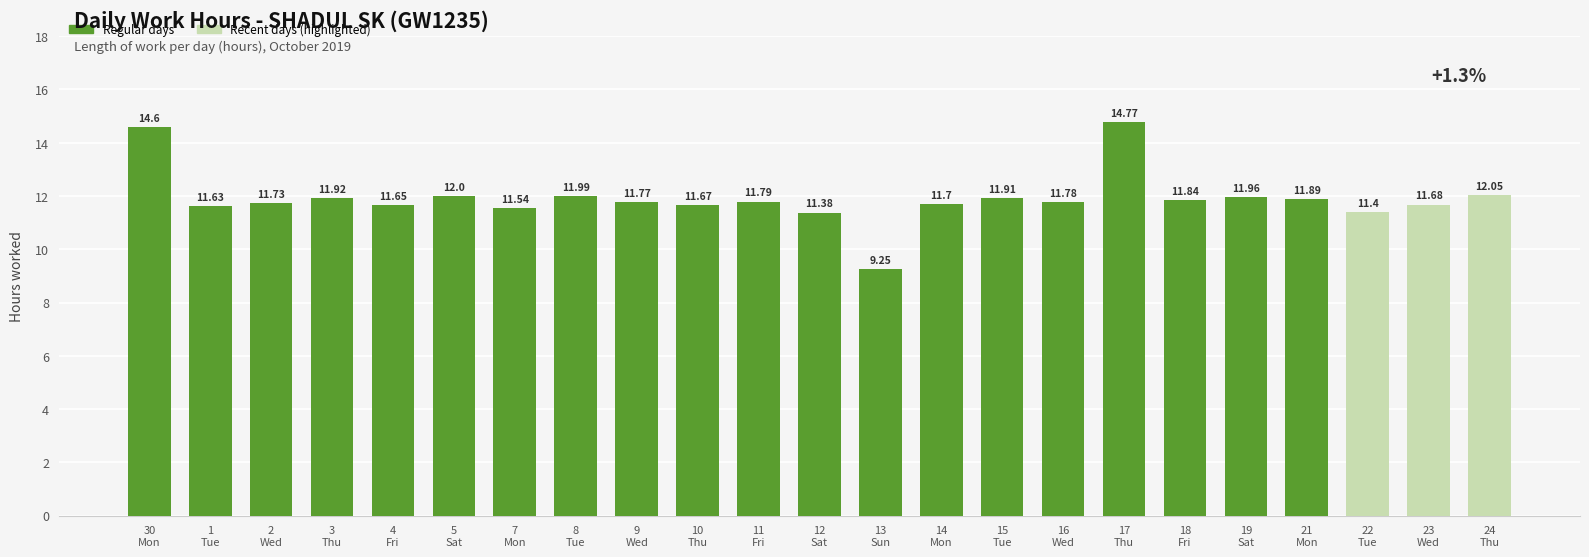

Does the chart contain any negative values?

No